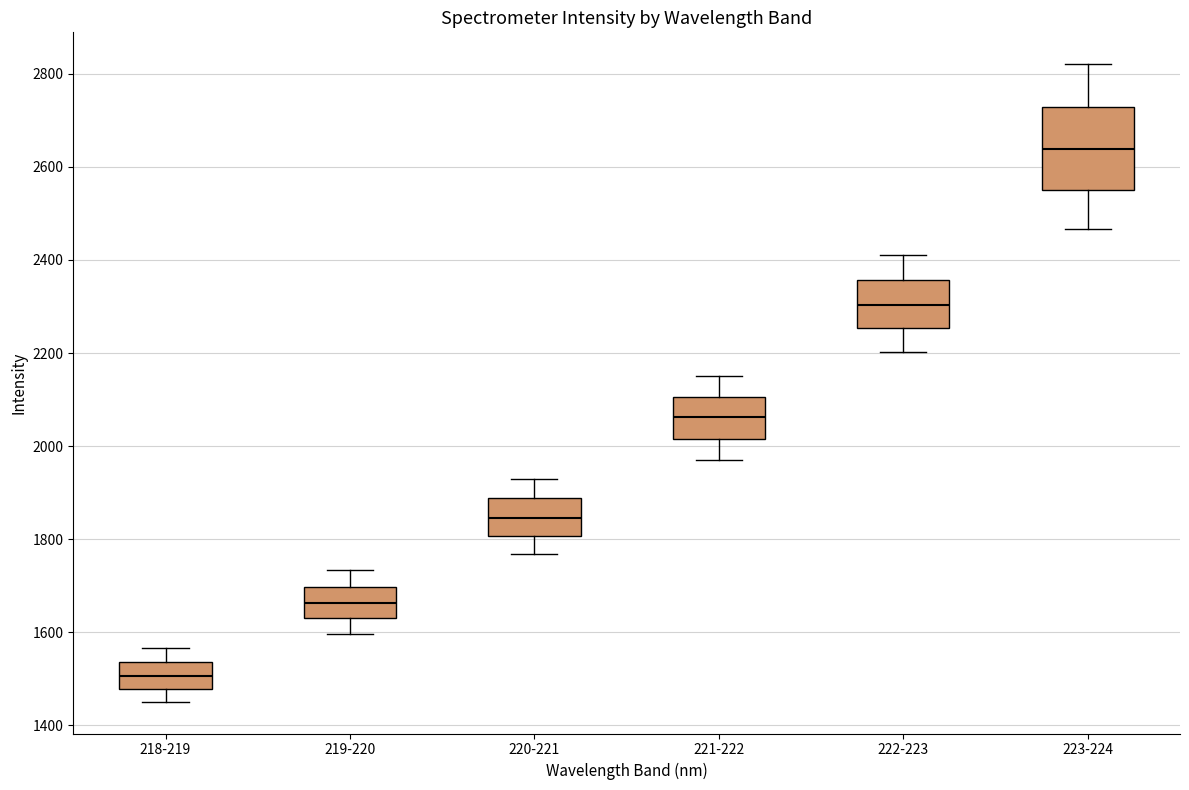

Which box's median line is the lowest?

218-219